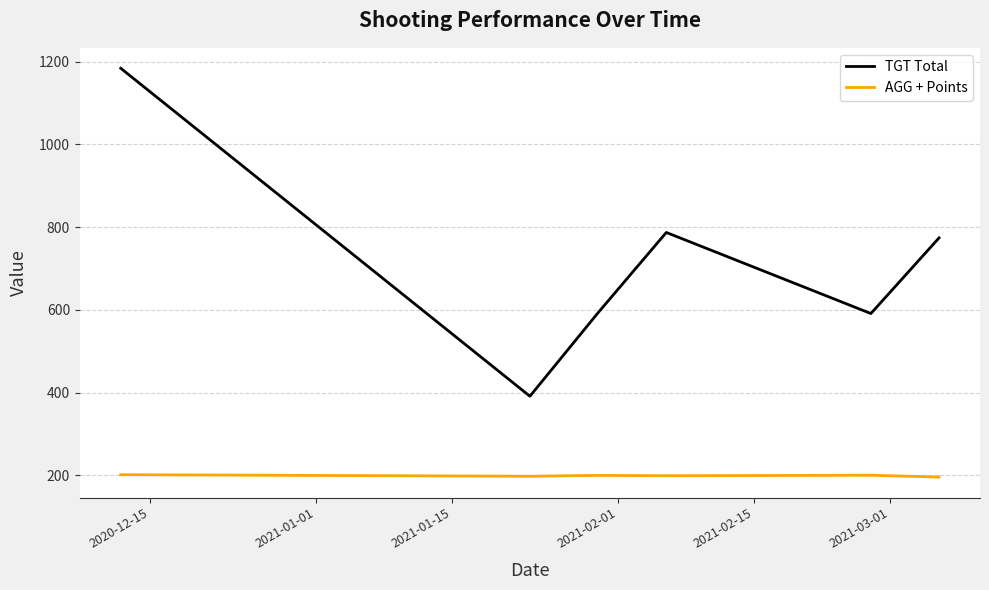

Which series has the largest range (max minus min)?

TGT Total